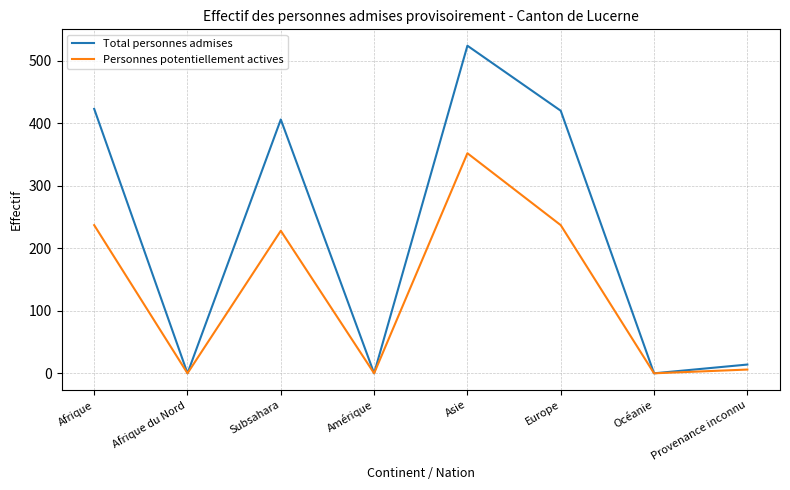

What are all the series names shown in the legend?

Total personnes admises, Personnes potentiellement actives